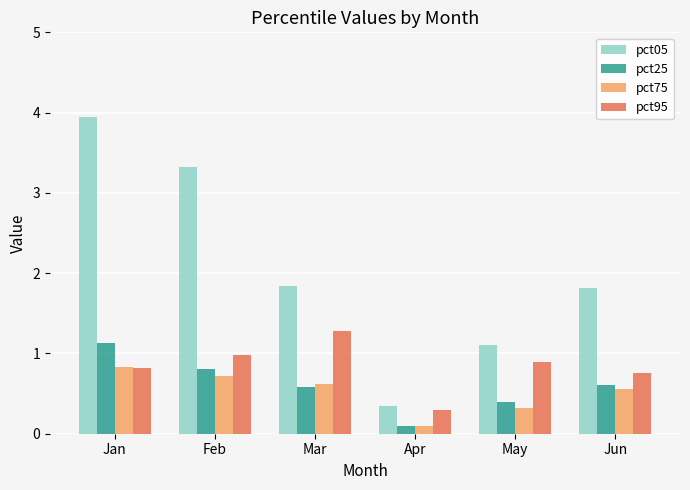

List the series in order of their peak value, highest first.

pct05, pct95, pct25, pct75